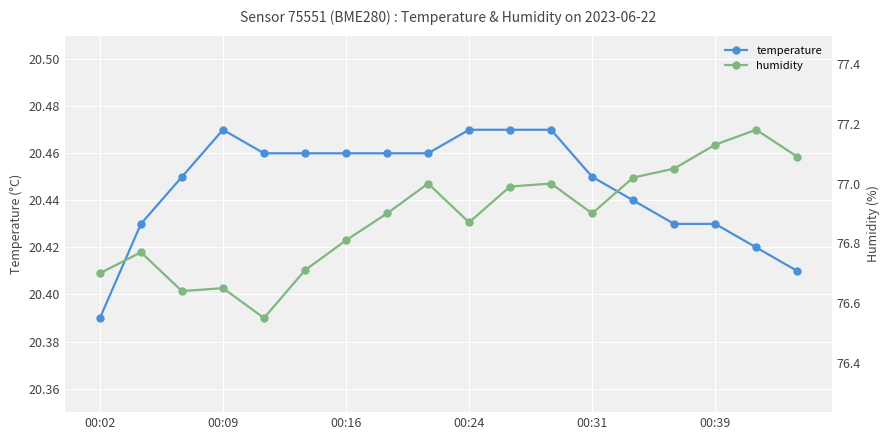

How many temperature values are between 20 and 21?

18